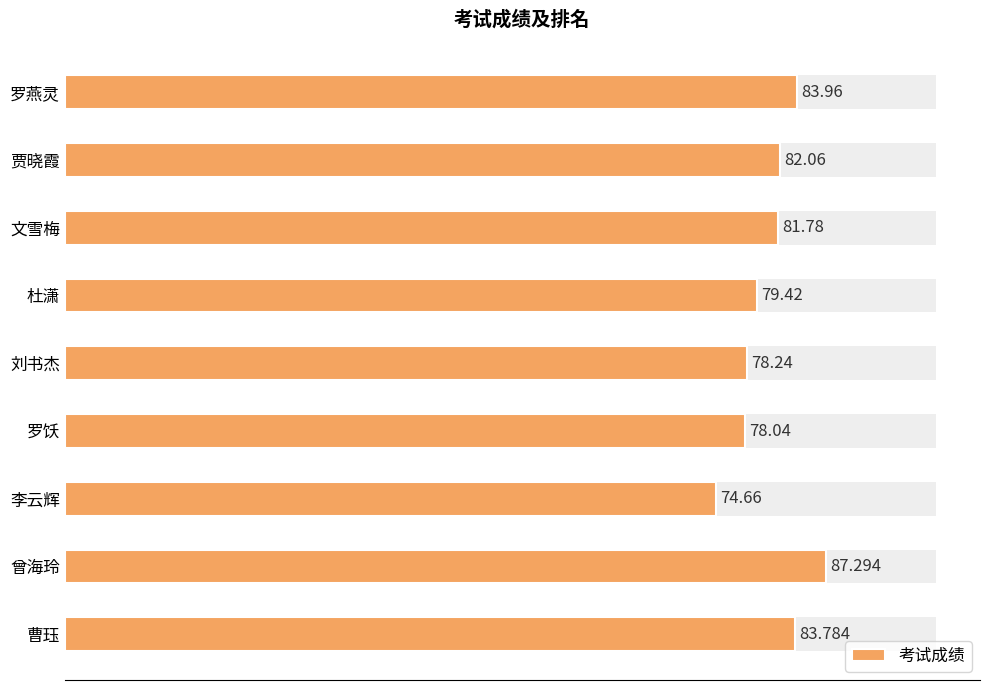

At which category does the chart reach its minimum across all series?

李云辉